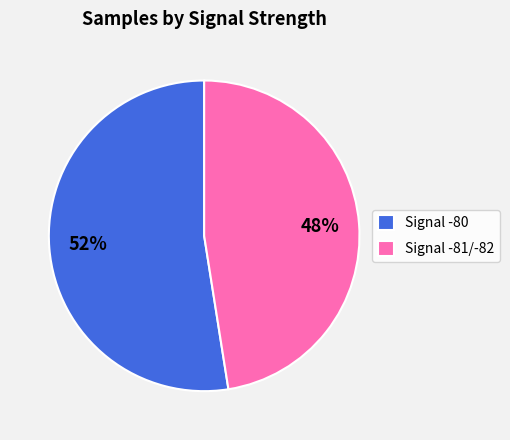

Does Signal -80 represent more than half of the total?

Yes